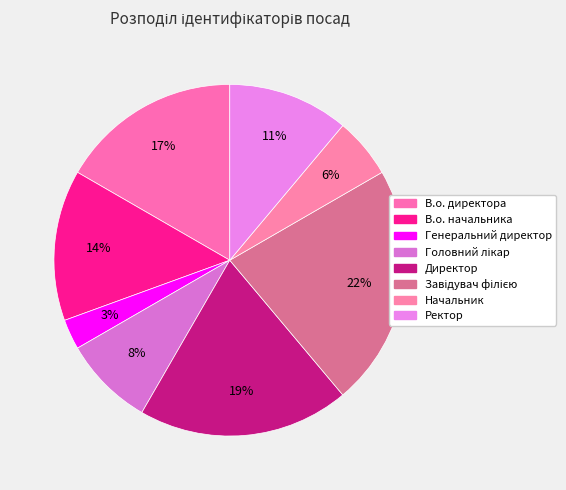

To the nearest percent, what portion does Генеральний директор represent?

3%